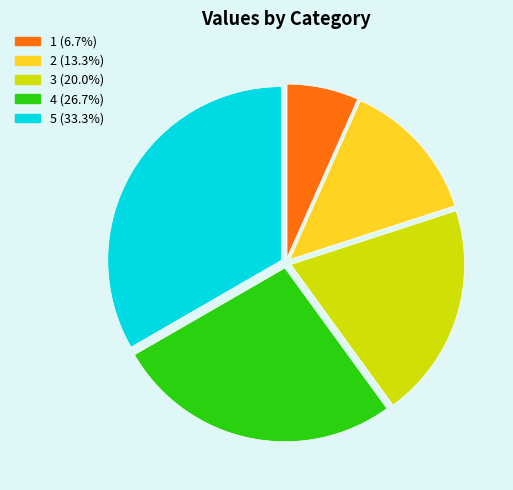

What is the ratio of the value at 4 (26.7%) to the value at 2 (13.3%)?

2.0